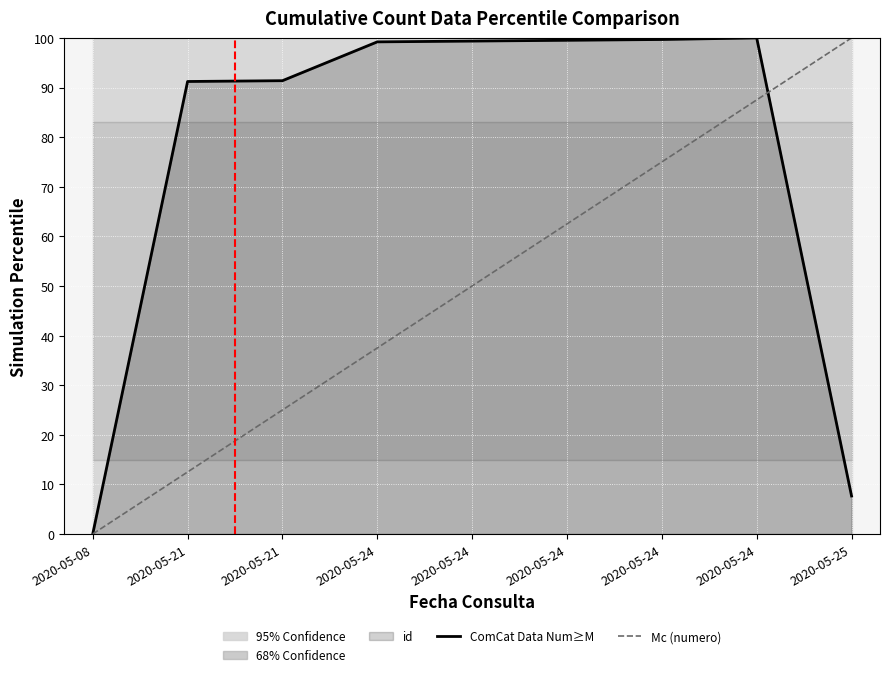

True or false: Mc (numero) has a value of 10.1 at 2020-05-24.

False